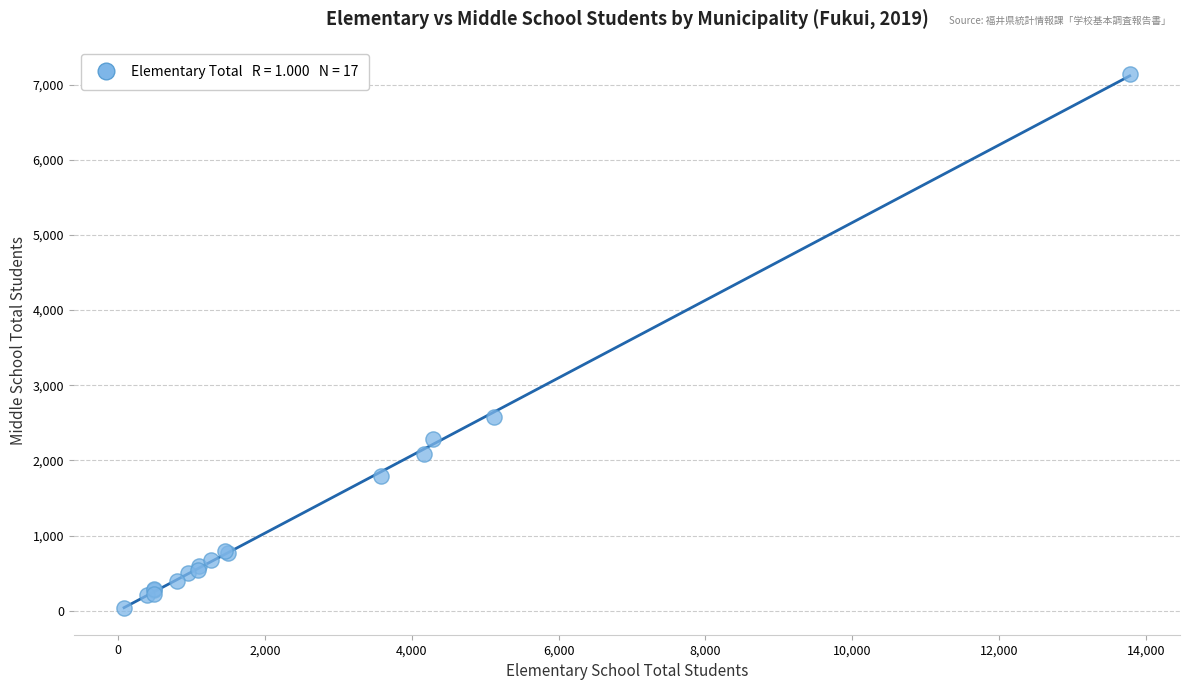

What Y value in the scatter plot is closest to 3592?

2574